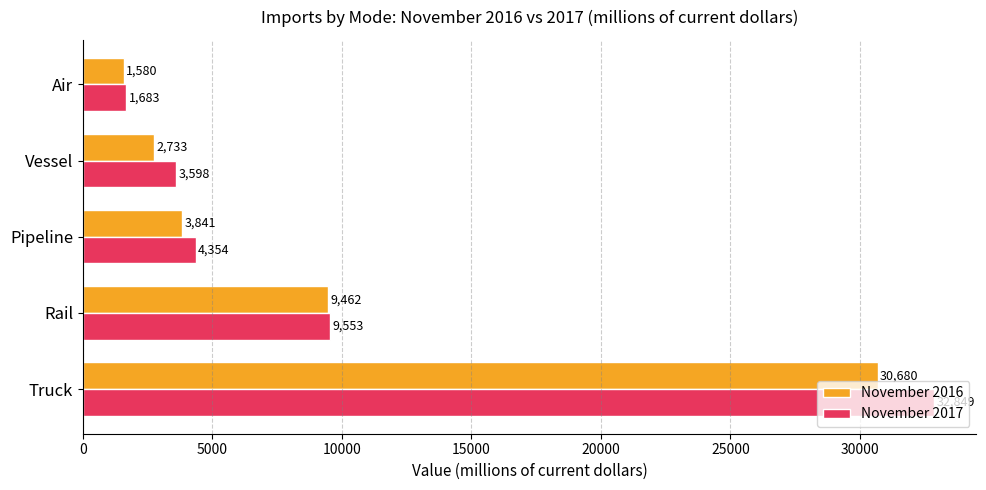

Is the value of November 2016 at Rail greater than the value of November 2017 at Pipeline?

Yes